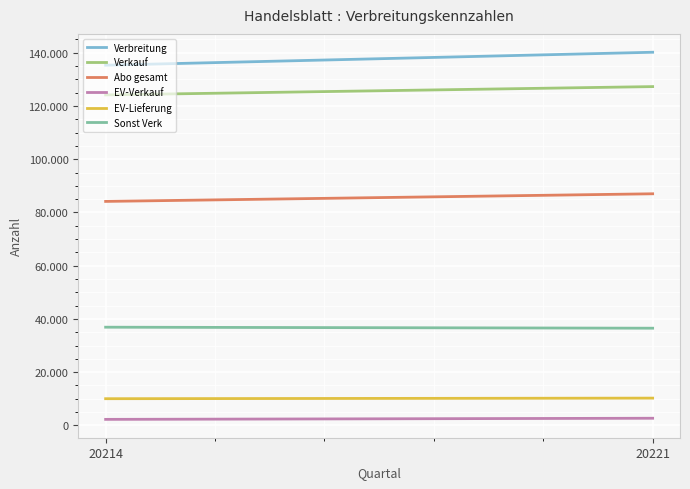

How many lines are shown in the chart?

6